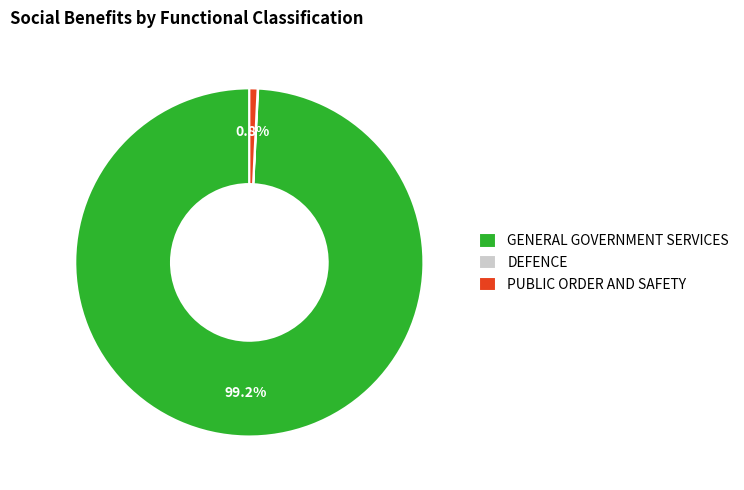

To the nearest percent, what is the difference between the largest and smallest slice percentages?

99%